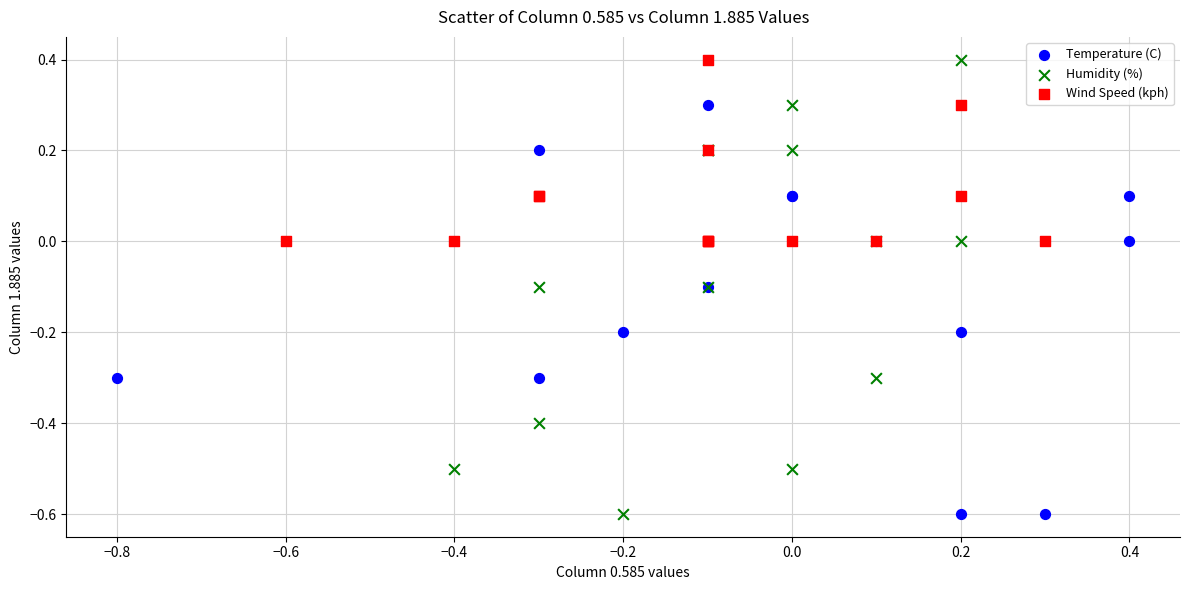

What are all the series names shown in the legend?

Temperature (C), Humidity (%), Wind Speed (kph)